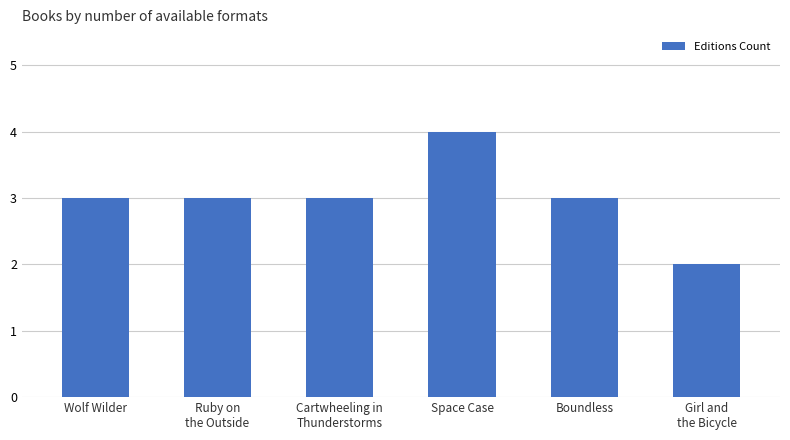

The value at Ruby on
the Outside is 3. True or false?

True